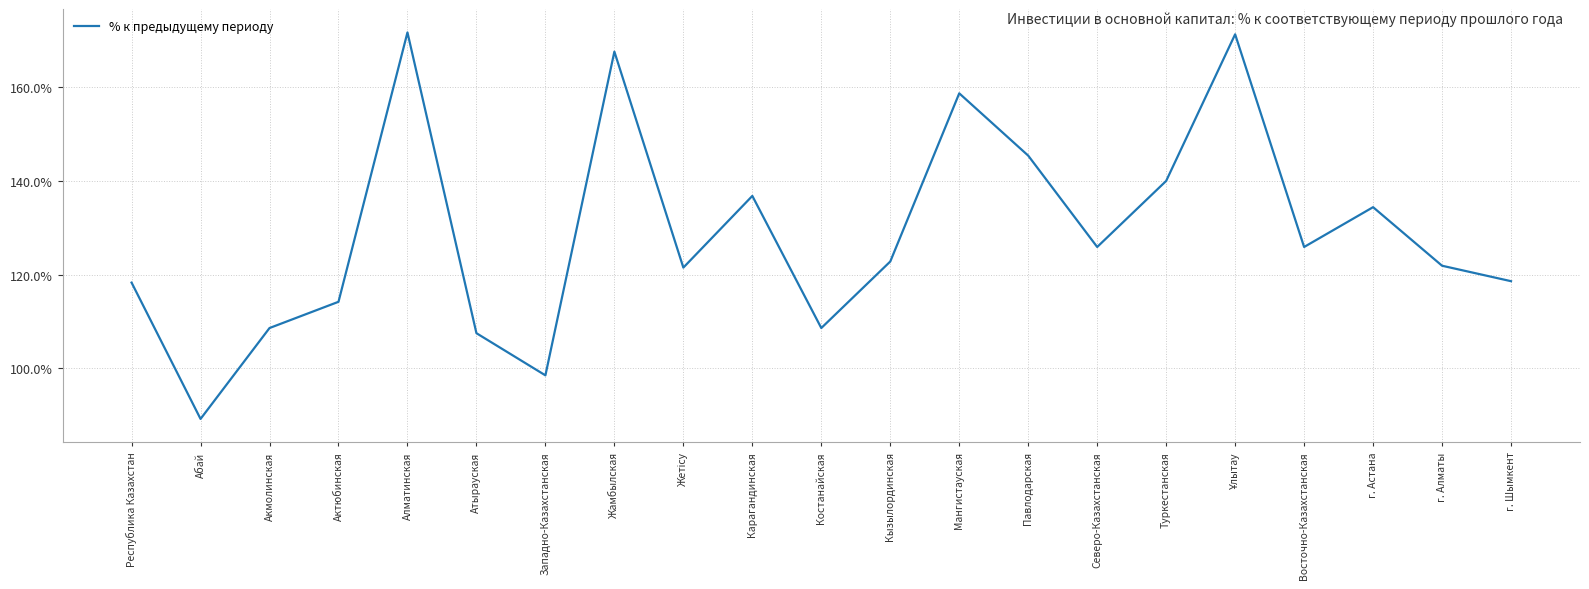

The chart shows a value of 171.7 at Алматинская. True or false?

True